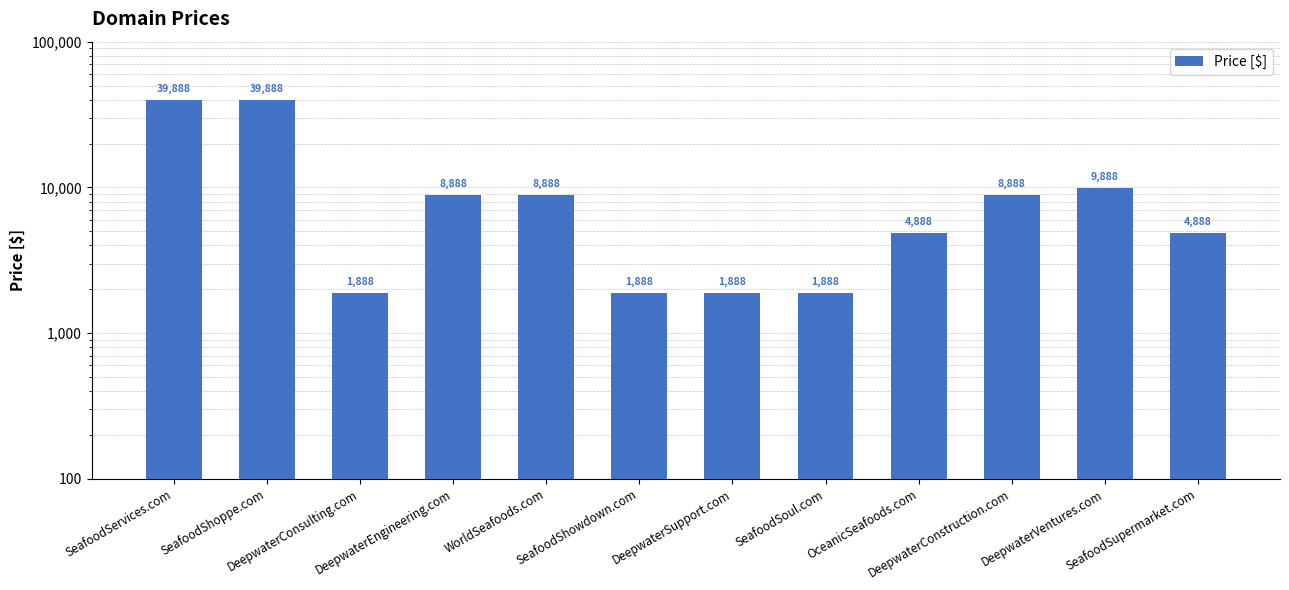

At which label does the data first exceed 8888?

SeafoodServices.com